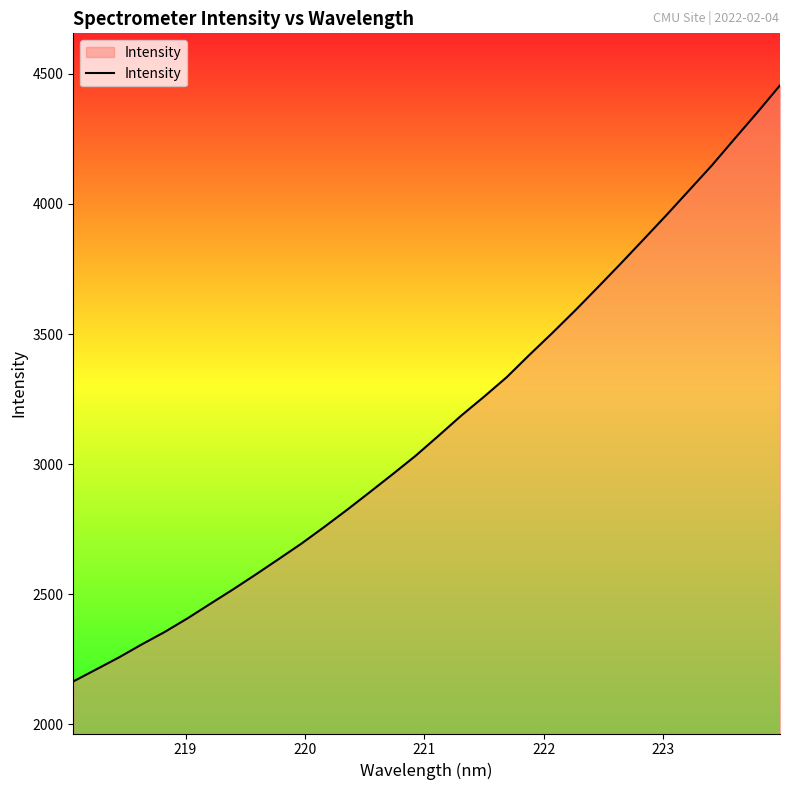

What is the smallest value displayed?

2165.4